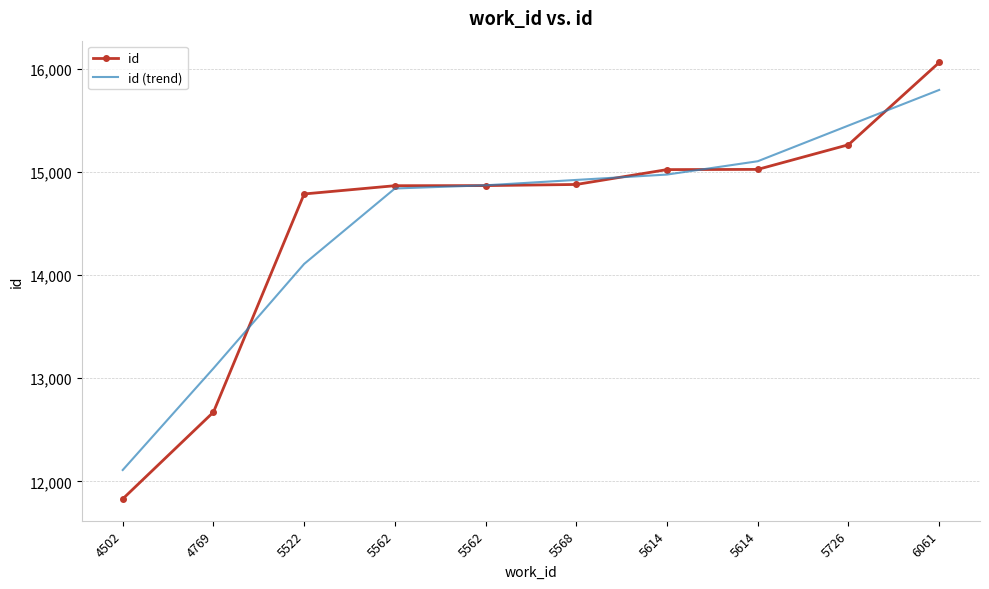

What is the total value across all series at 5614?

29994